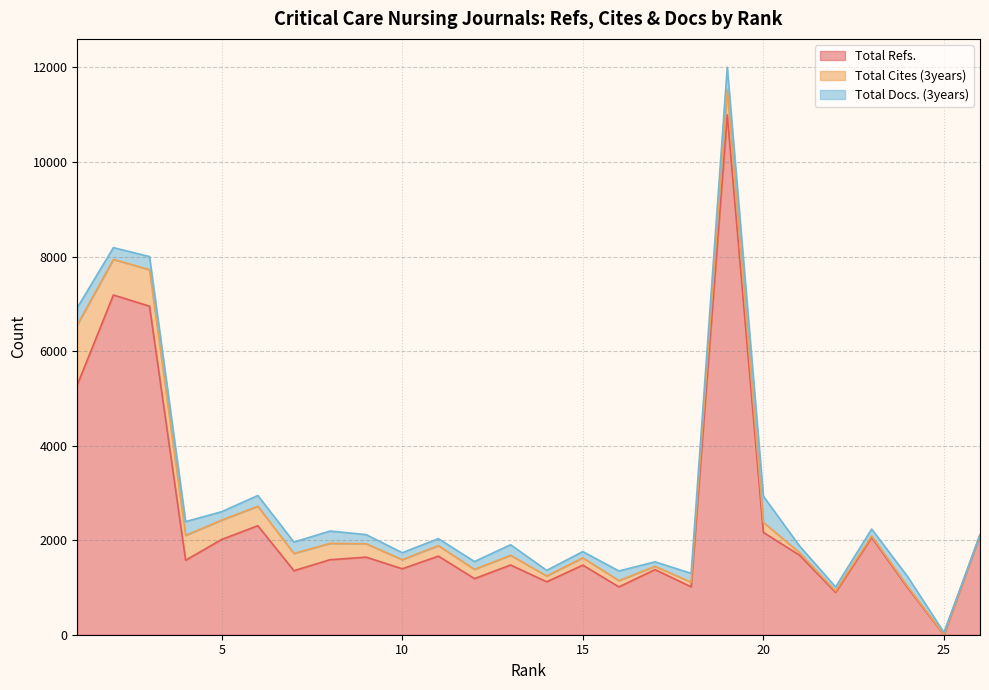

What is the greatest value displayed?

10998